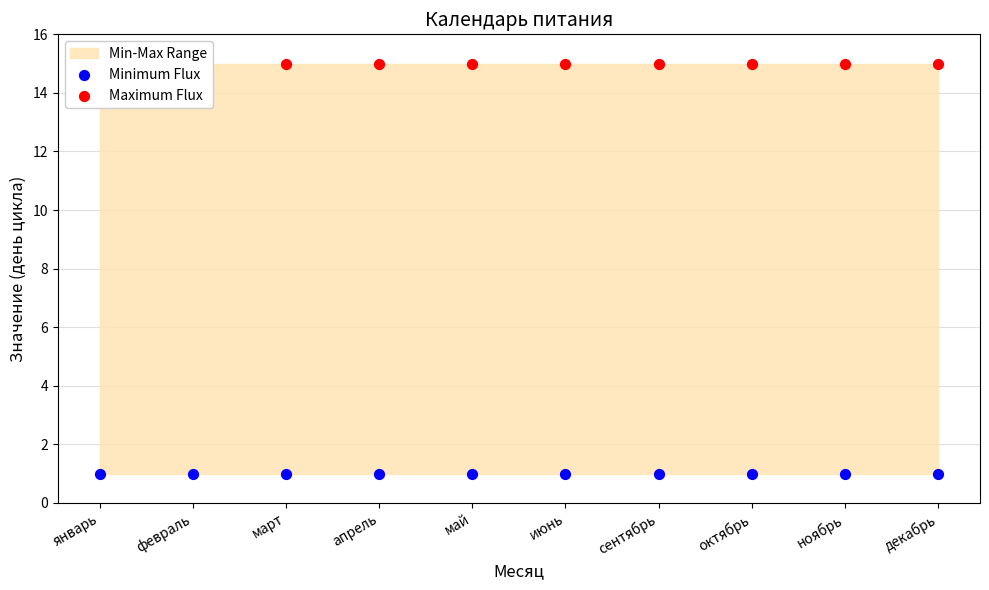

What is the total value across all series at ноябрь?

16